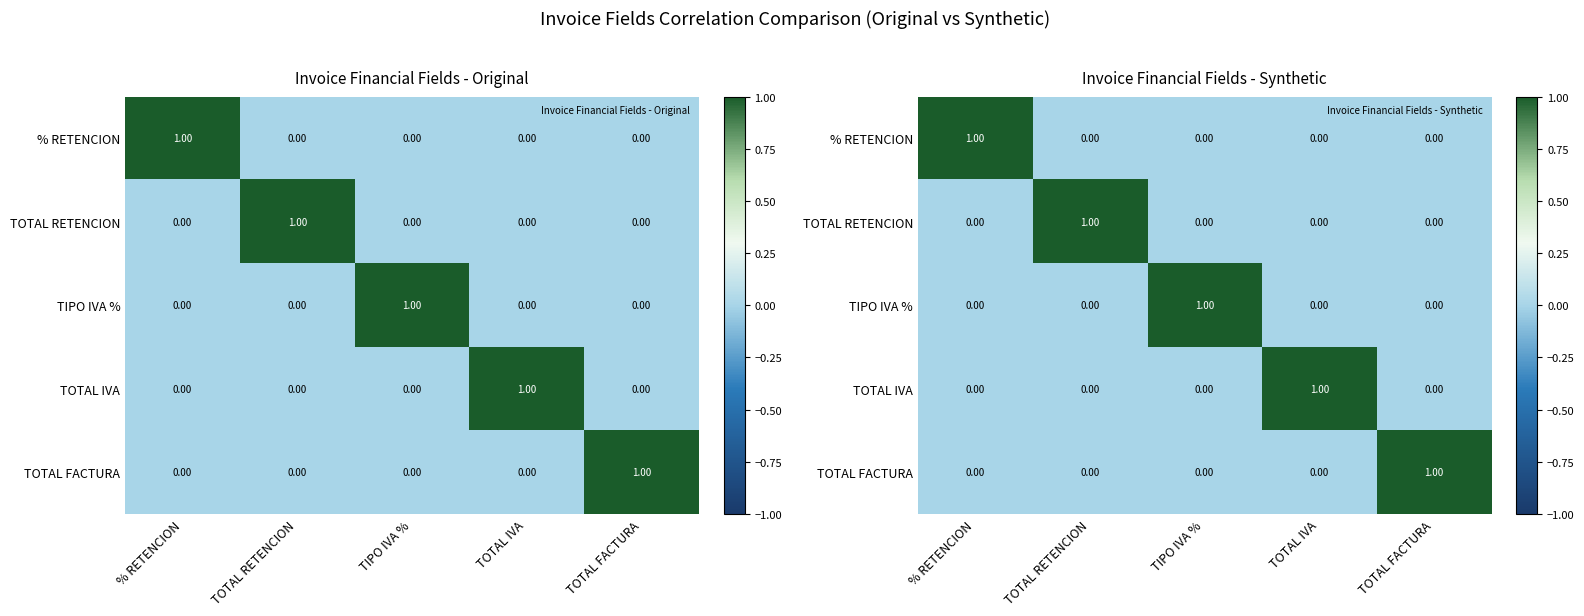

List the labels in order of TIPO IVA % value, smallest first.

% RETENCION, TOTAL RETENCION, TOTAL IVA, TOTAL FACTURA, TIPO IVA %